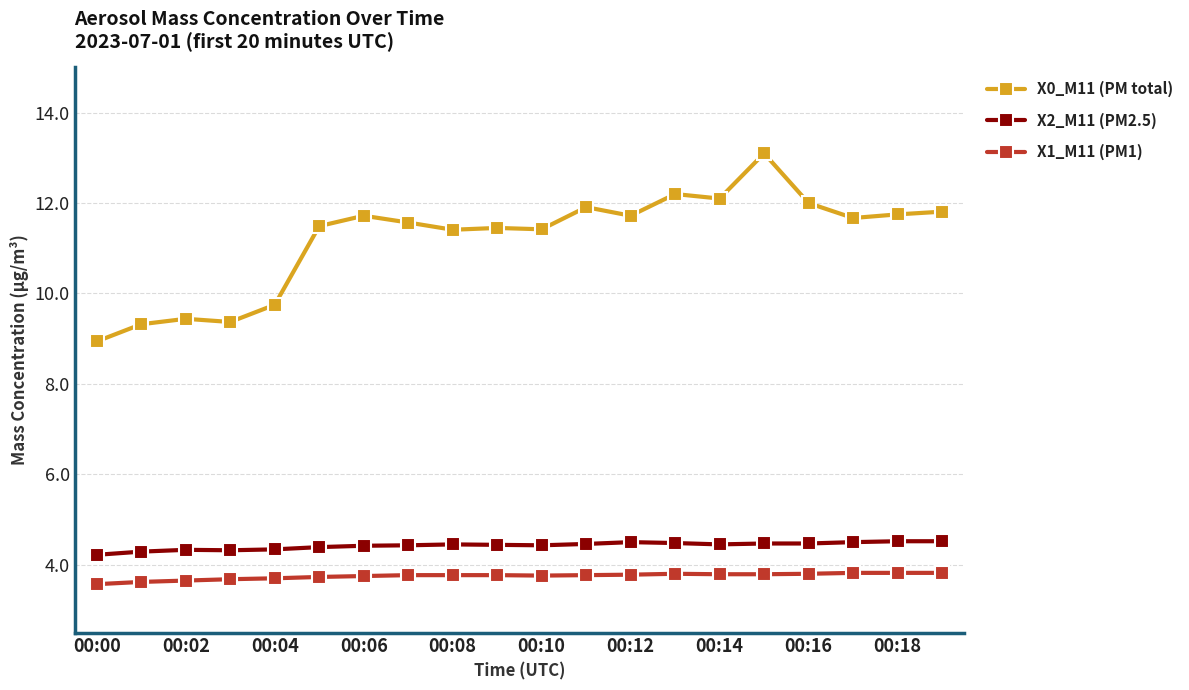

What is the lowest value of the X1_M11 (PM1) series?

3.6